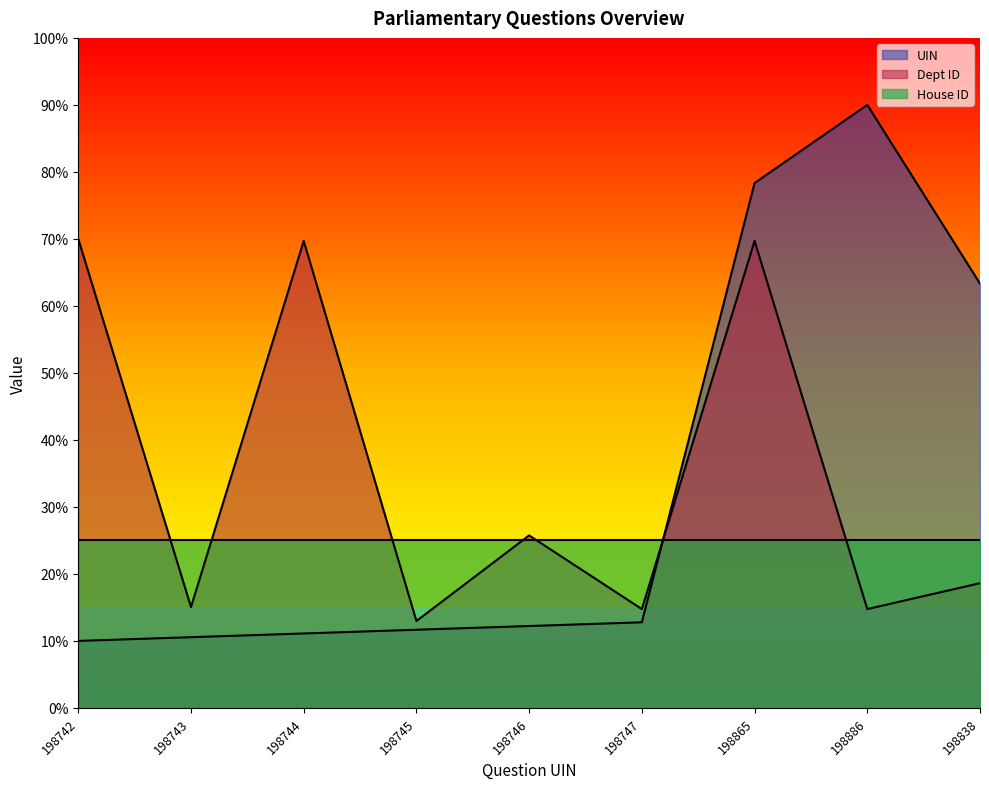

What are all the series names shown in the legend?

UIN, Dept ID, House ID